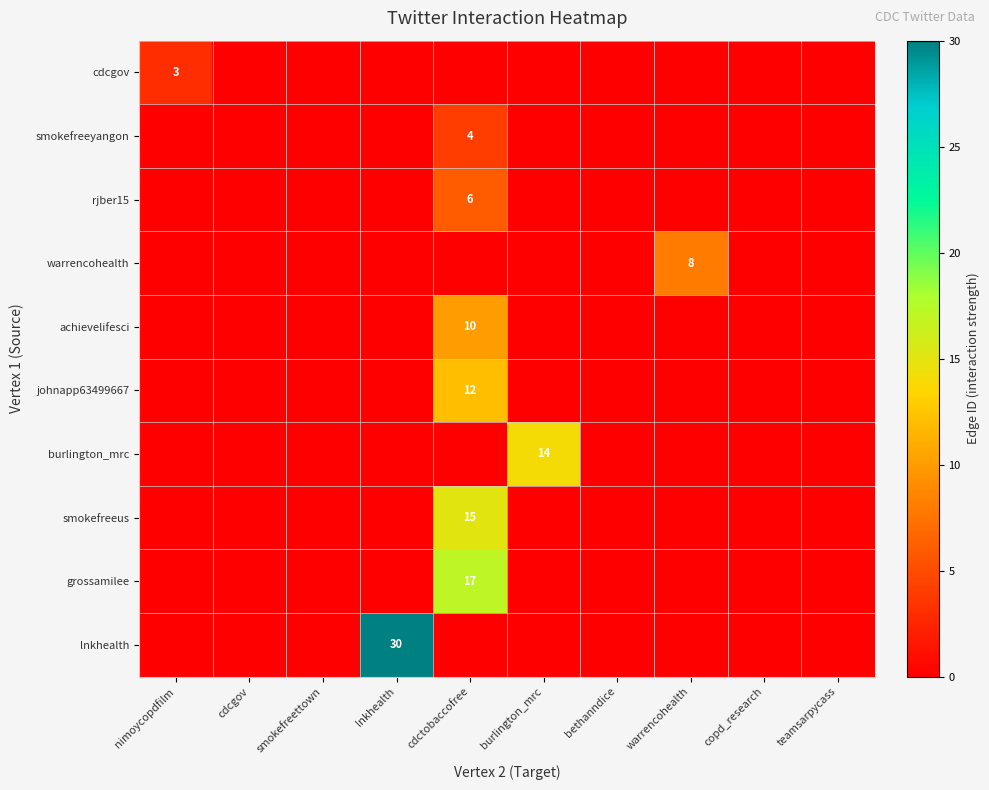

Is it true that lnkhealth equals 30 at lnkhealth?

True